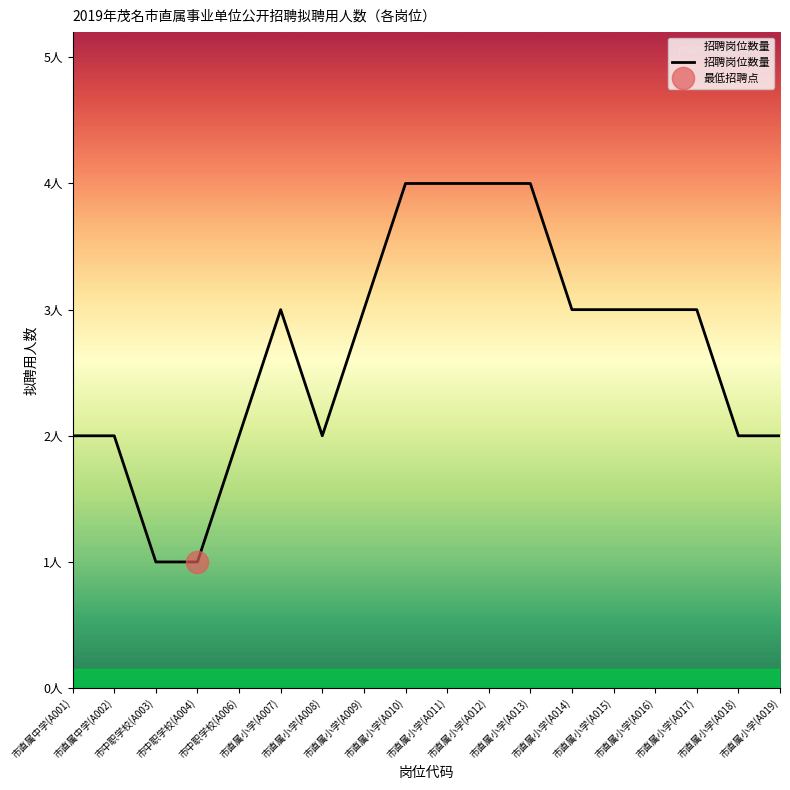

Reading left to right, extract all data points from this chart.

2	2	1	1	2	3	2	3	4	4	4	4	3	3	3	3	2	2